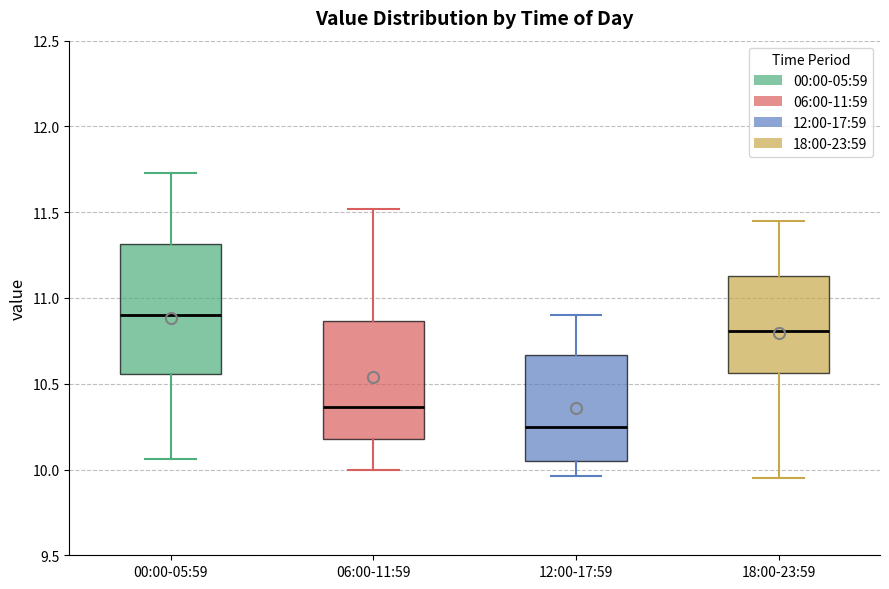

Which box is the tallest, from its lower edge to its upper edge?

00:00-05:59